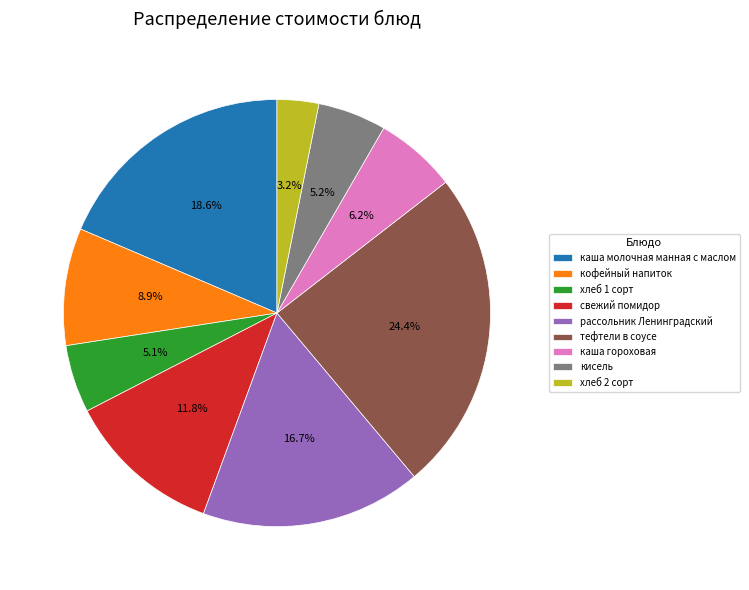

Does кофейный напиток account for over 50% of the chart?

No